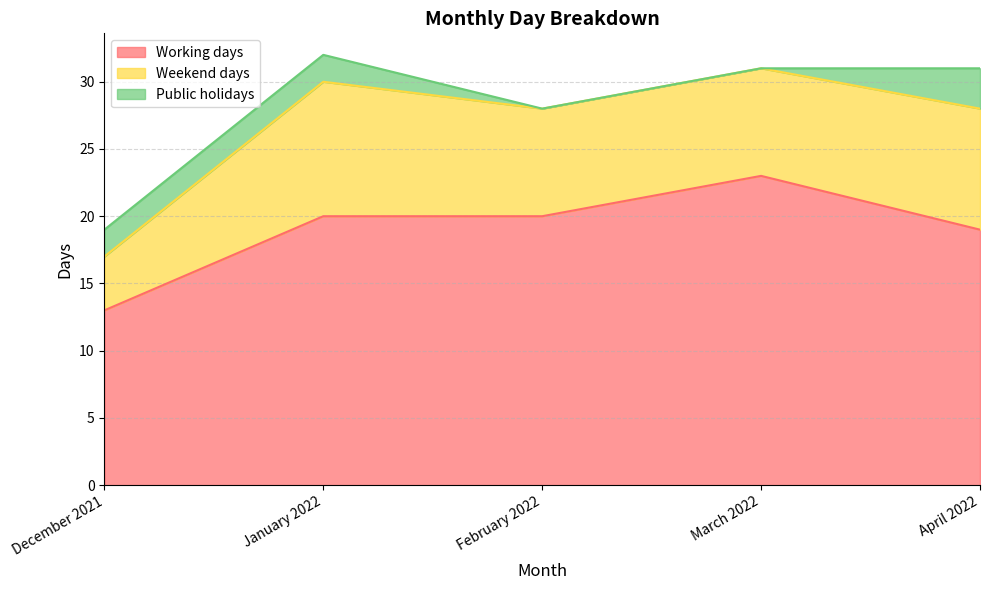

List the labels in order of Working days value, smallest first.

December 2021, April 2022, January 2022, February 2022, March 2022